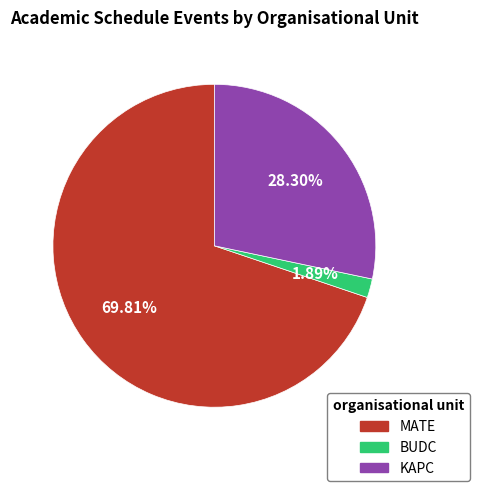

How many segments does this pie chart have?

3